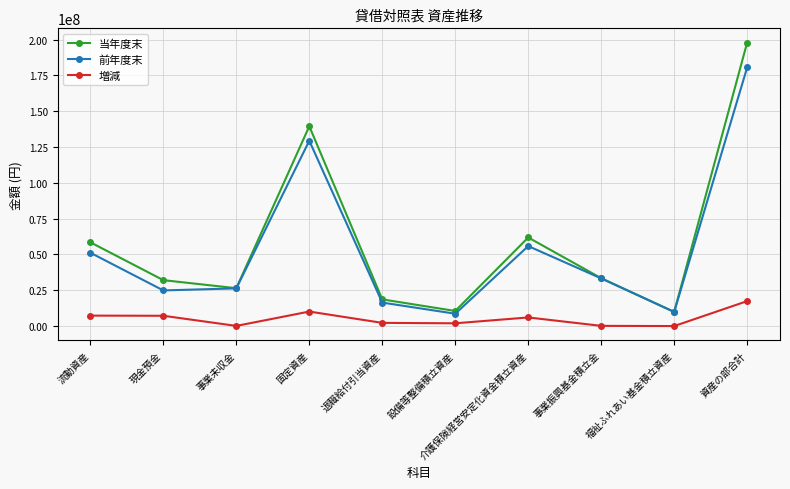

How many categories are shown in the chart?

10